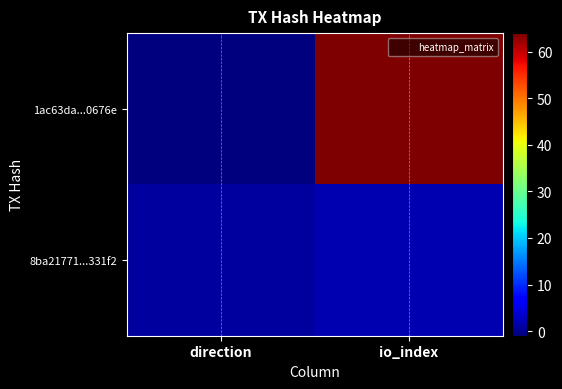

Which series has the largest total across all categories?

1ac63da...0676e